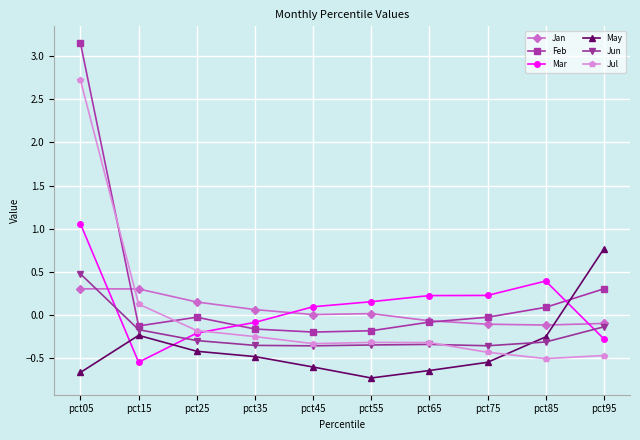

Which series ends up on top after the final intersection of May and Mar?

May